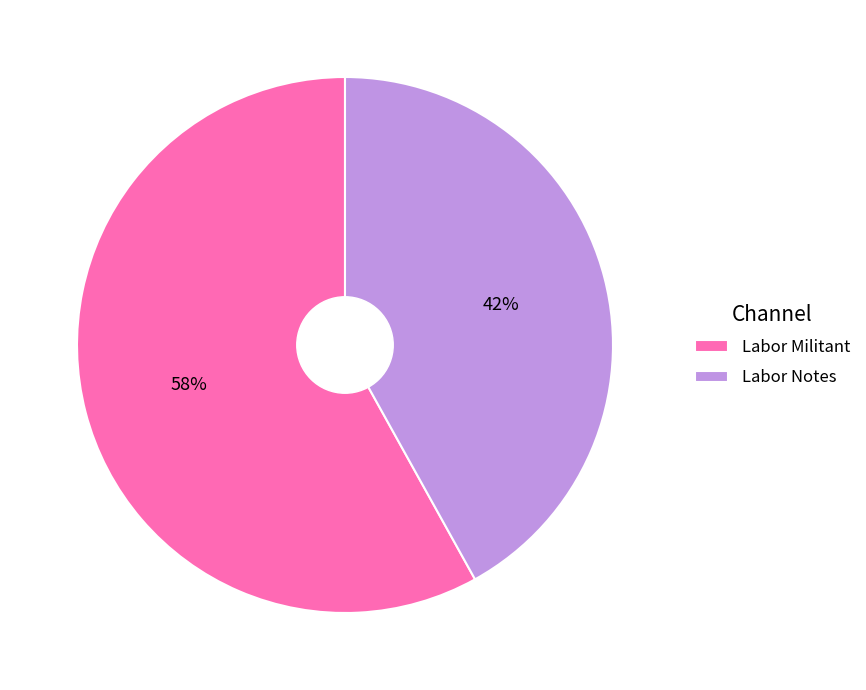

Is there any slice that represents more than half of the pie?

Yes